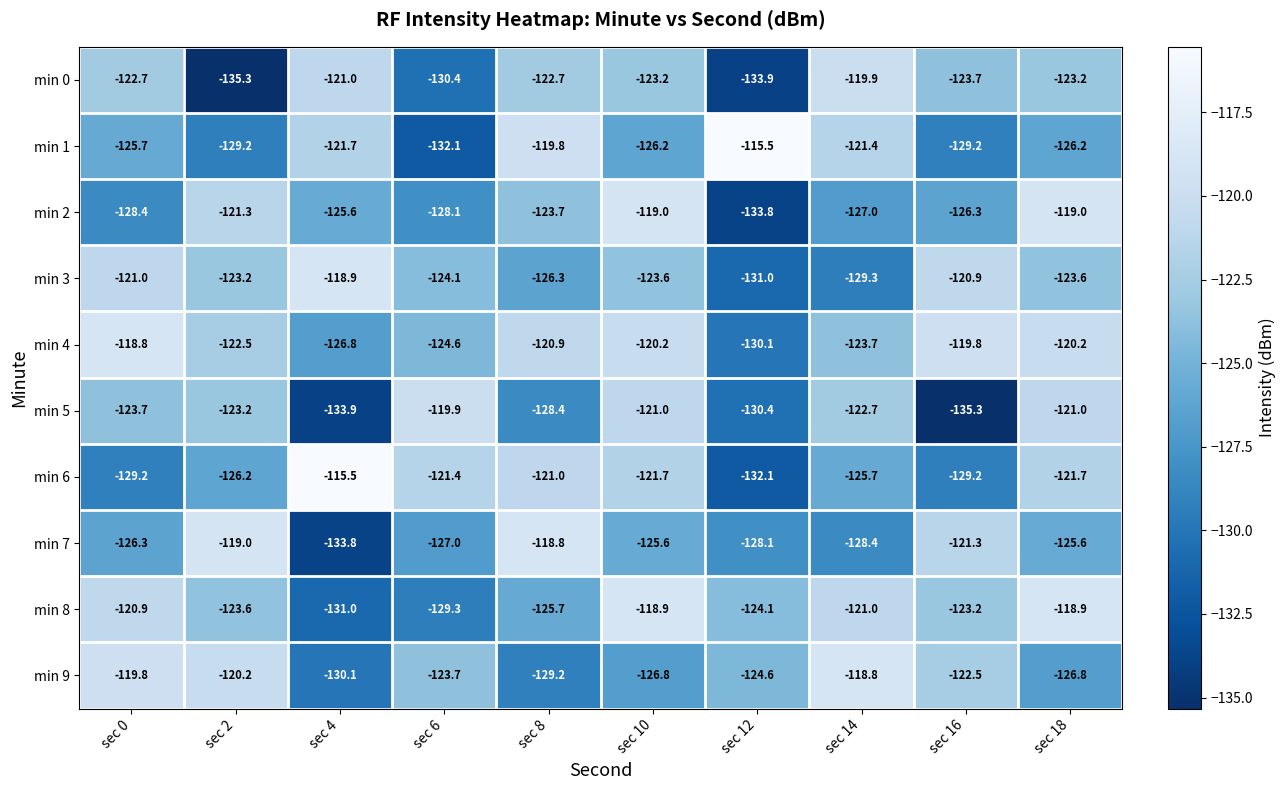

What is the greatest value displayed?

-115.5